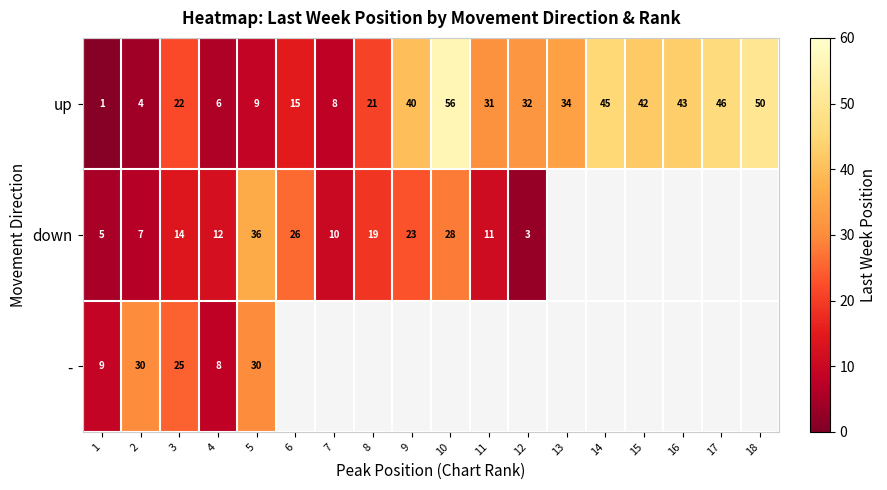

The up series shows 41 at 11. True or false?

False